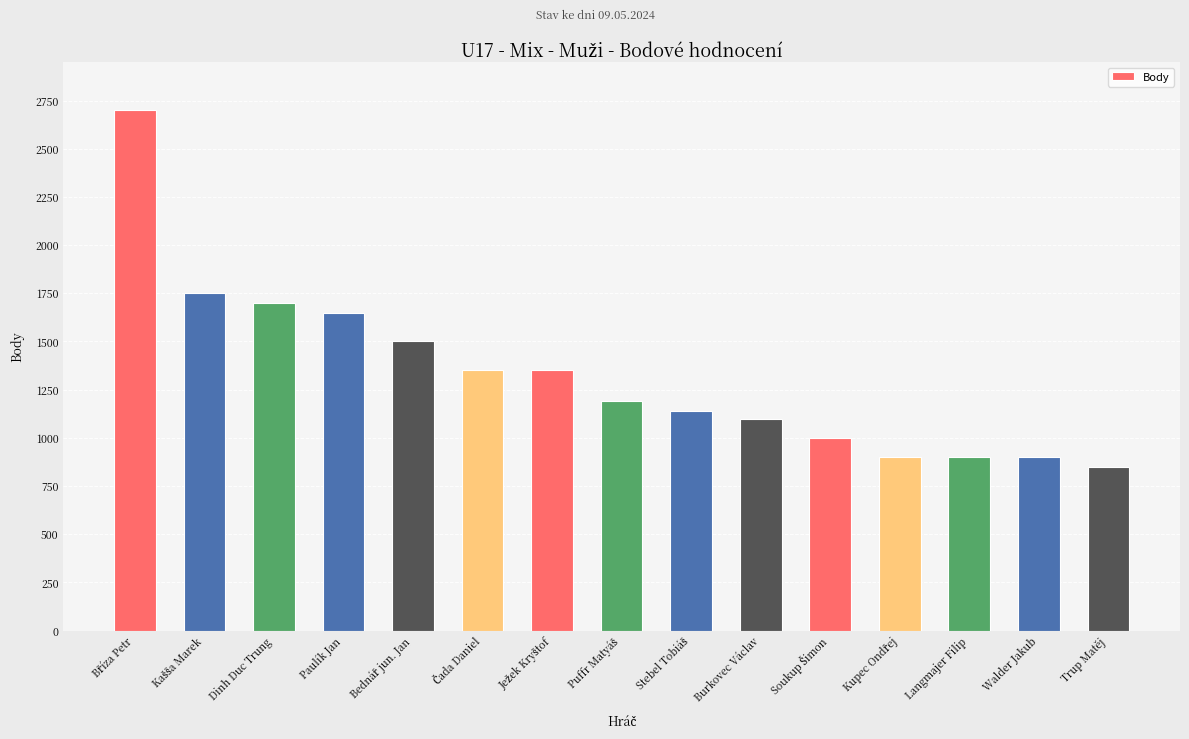

The chart shows a value of 850 at Trup Matěj. True or false?

True